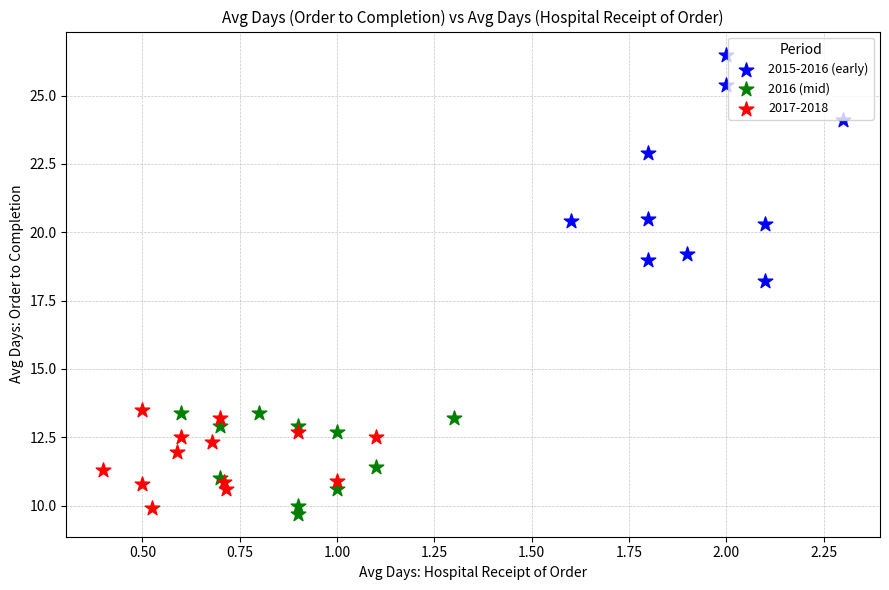

Which series contains the lowest Y value?

2016 (mid)